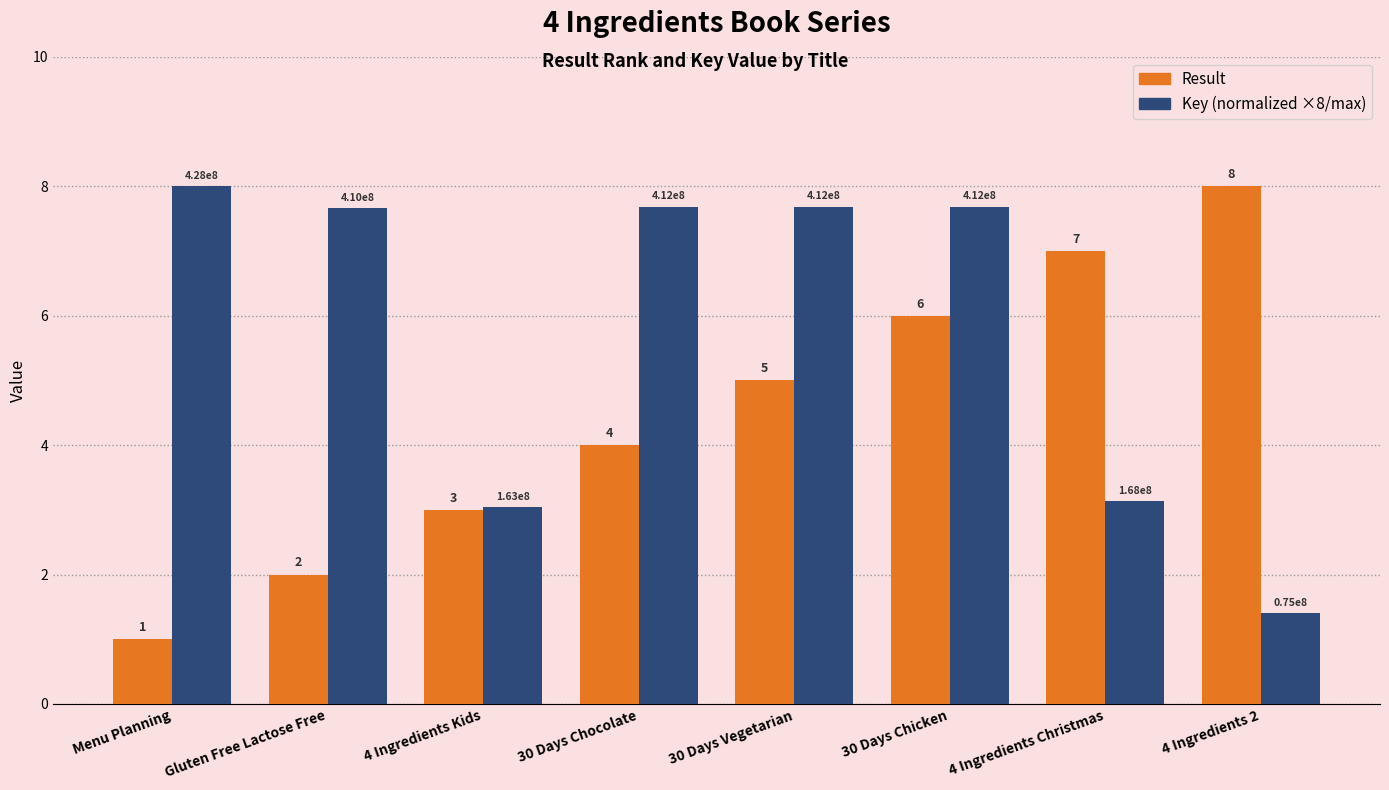

How many data points in Key (normalized ×8/max) are above 7?

5